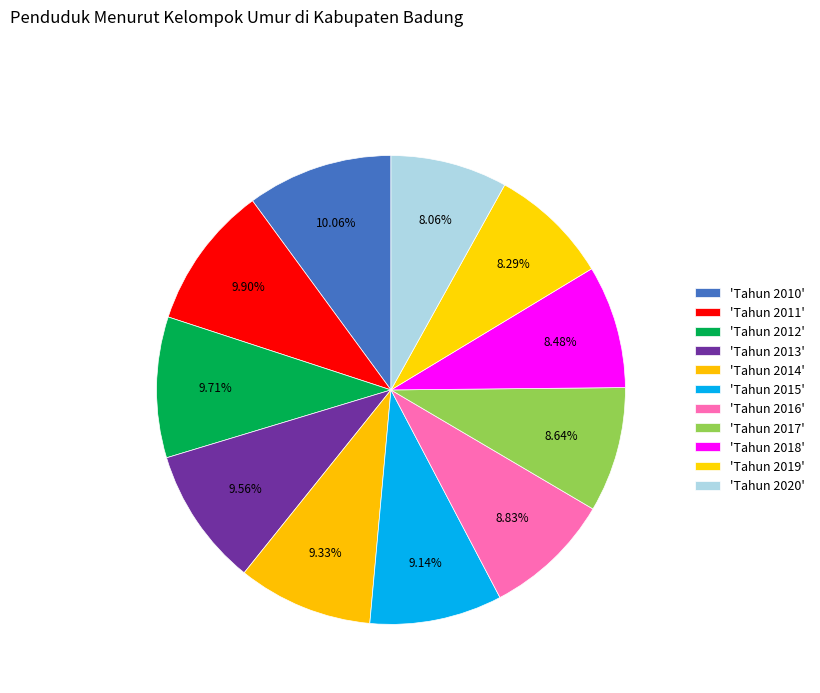

Count the number of slices in the pie.

11